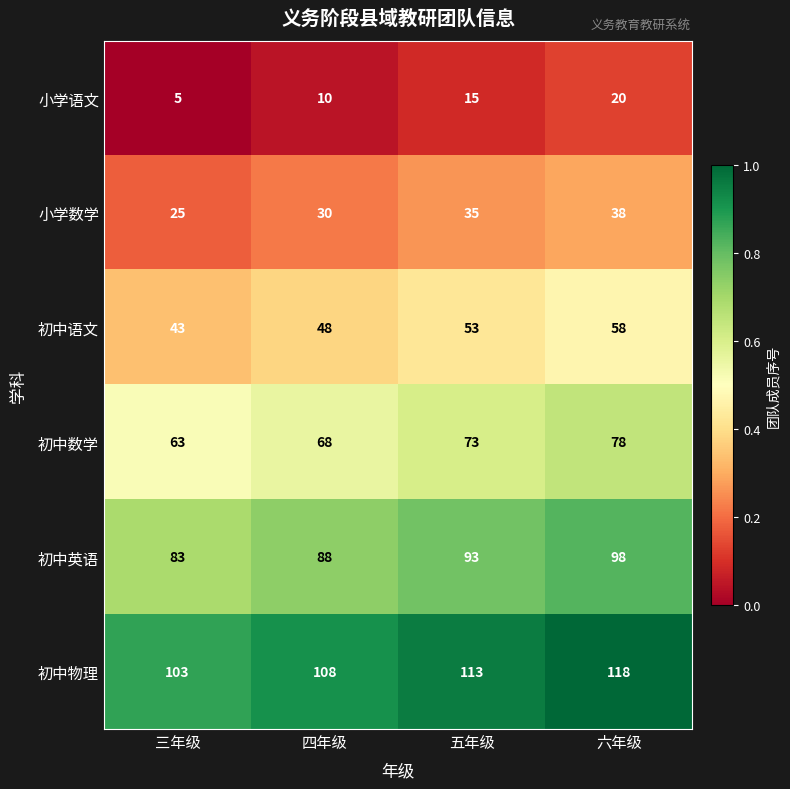

List the series in order of their overall mean, highest first.

初中物理, 初中英语, 初中数学, 初中语文, 小学数学, 小学语文